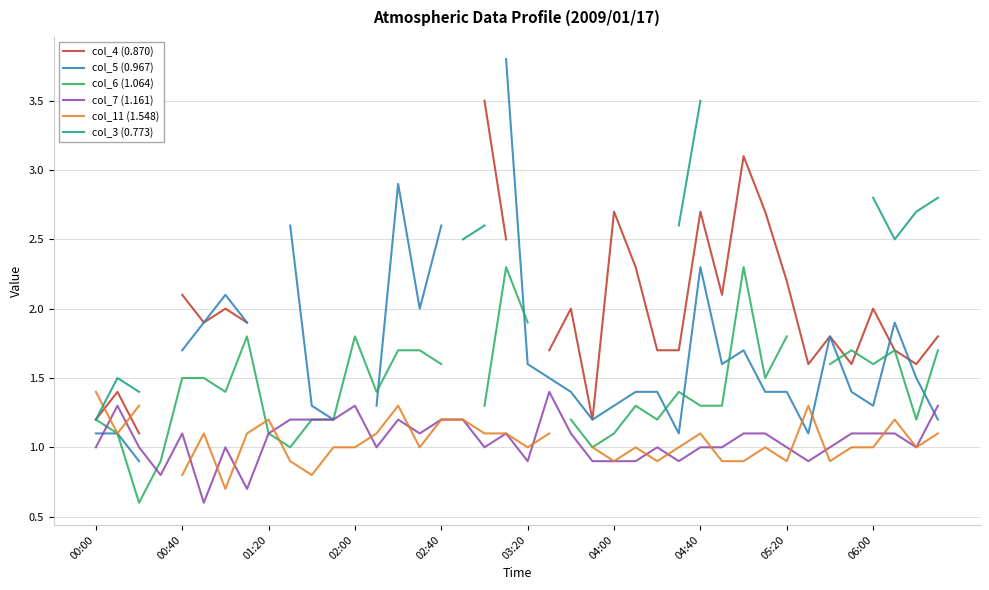

What are all the series names shown in the legend?

col_4 (0.870), col_5 (0.967), col_6 (1.064), col_7 (1.161), col_11 (1.548), col_3 (0.773)